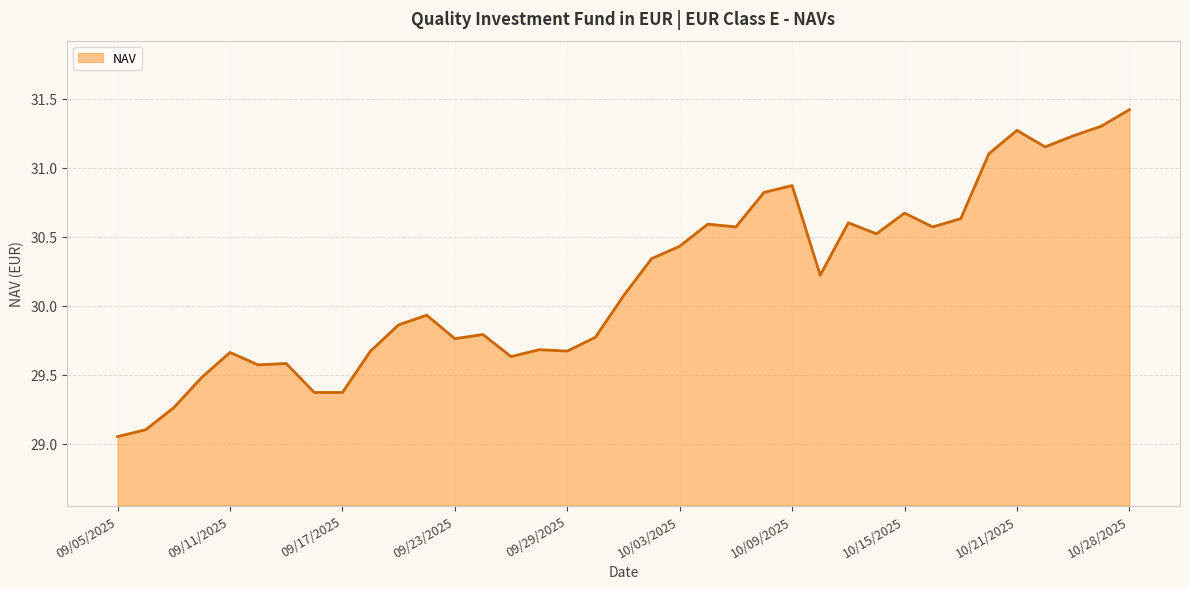

What is the greatest value displayed?

31.4